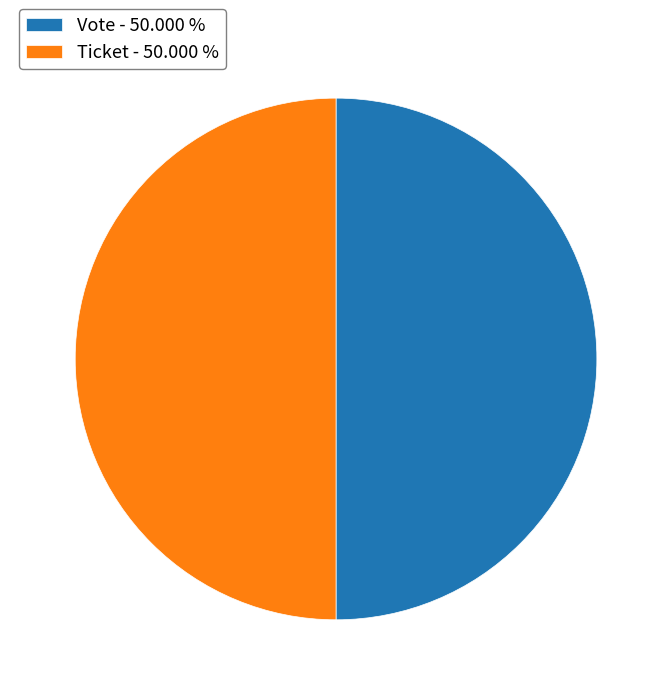

What is the ratio of the value at Vote - 50.000 % to the value at Ticket - 50.000 %?

1.0